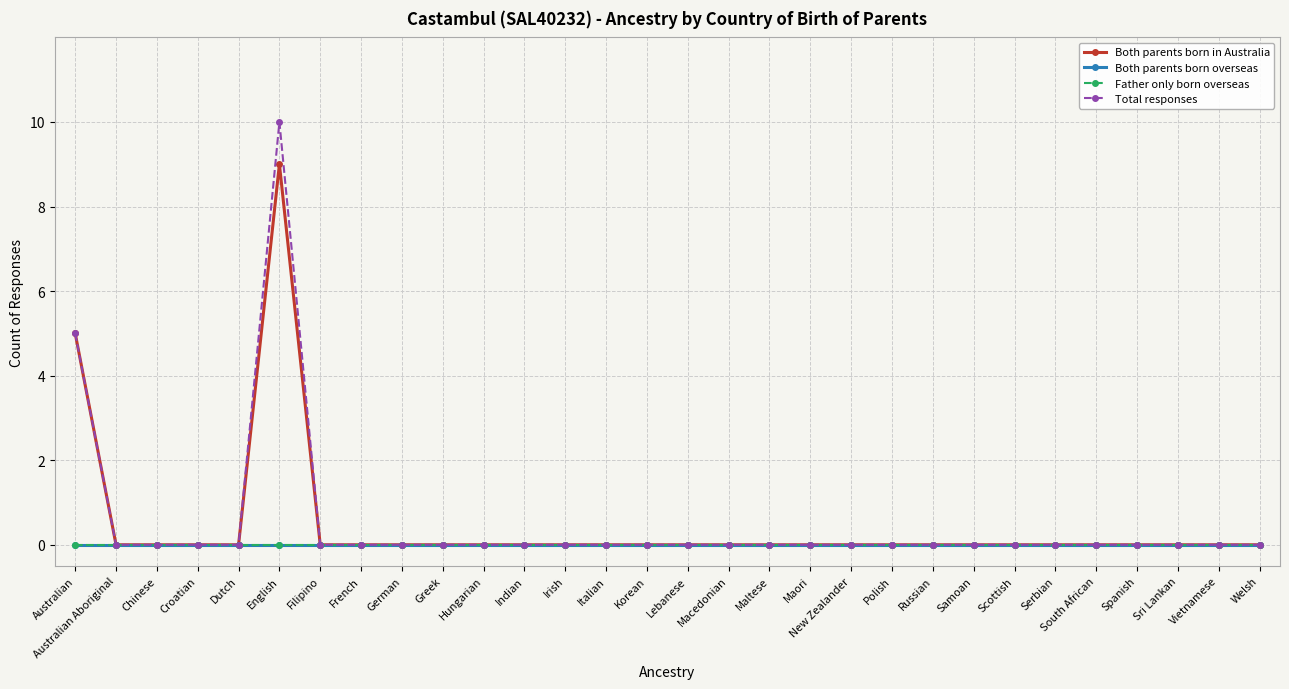

Which series has the largest total across all categories?

Total responses